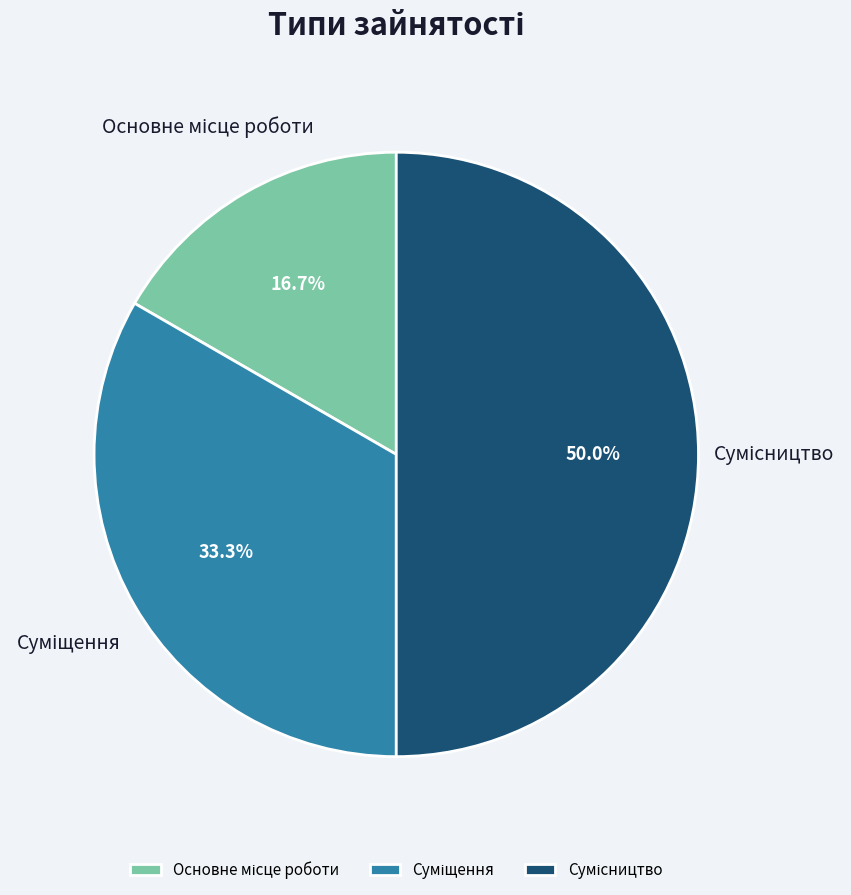

Which slice is the smallest?

Основне місце роботи